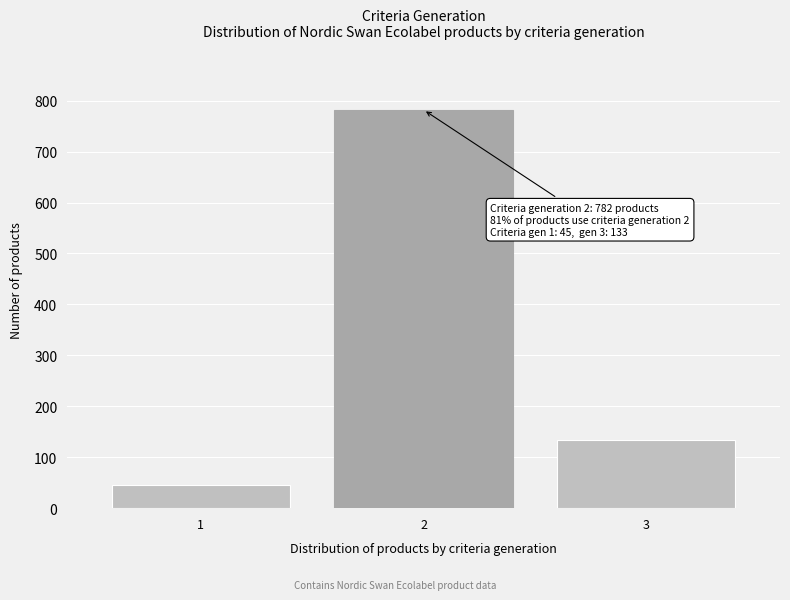

Reading left to right, transcribe all the data shown in this chart.

45	782	133